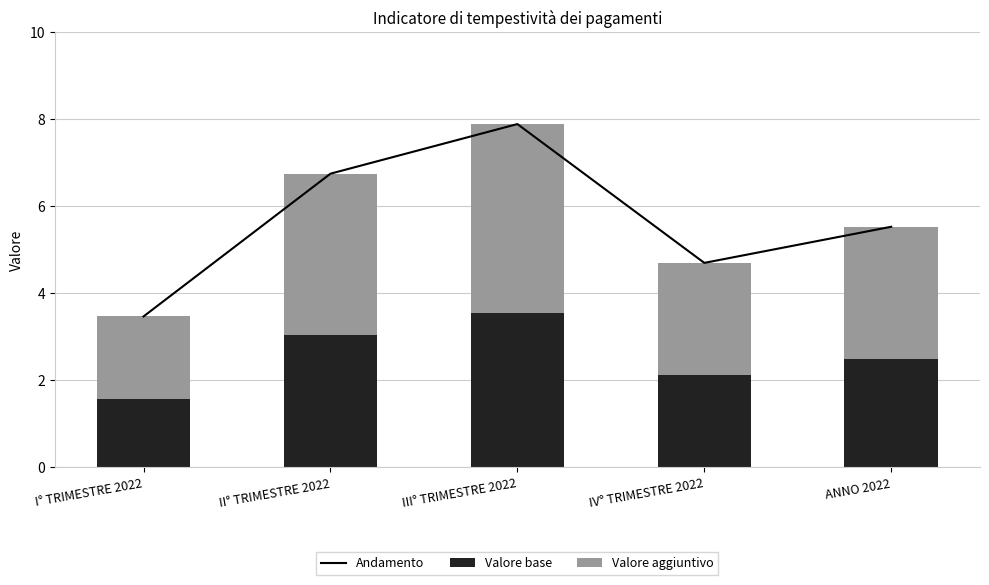

Reading left to right, extract all data points from this chart.

Andamento: 3.5	6.8	7.9	4.7	5.5
Valore base: 1.6	3.0	3.6	2.1	2.5
Valore aggiuntivo: 1.9	3.7	4.3	2.6	3.0